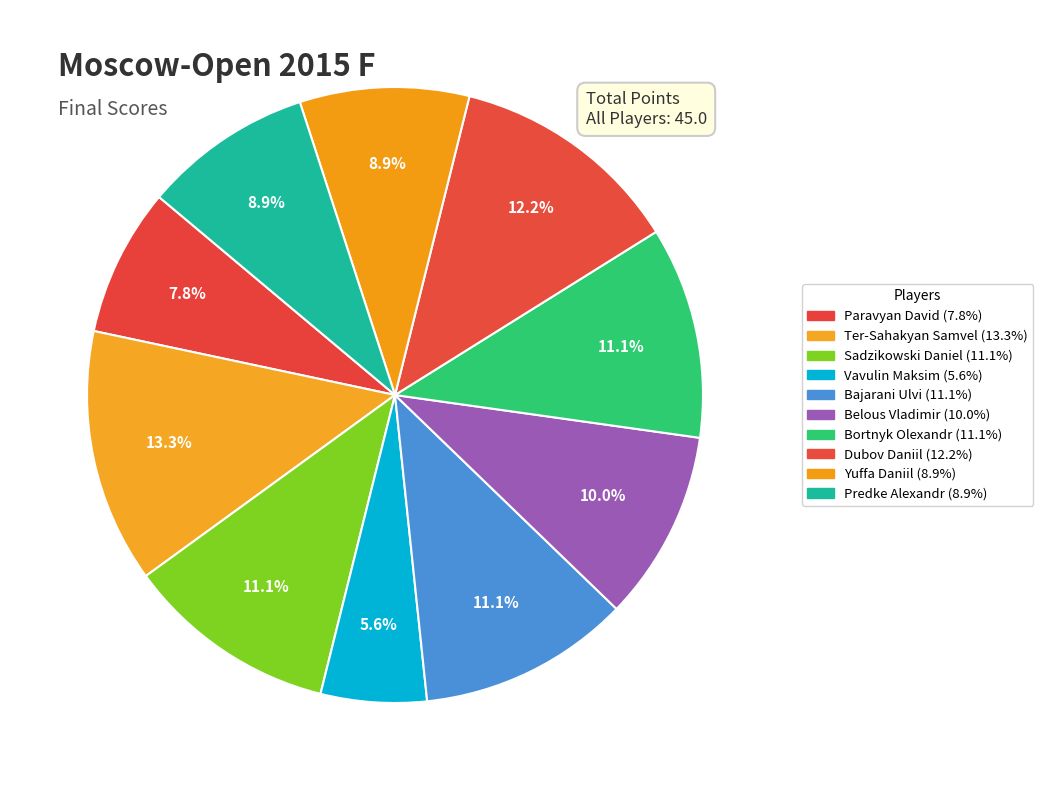

To the nearest percent, what is the difference between the Vavulin Maksim and Bajarani Ulvi slice percentages?

6%